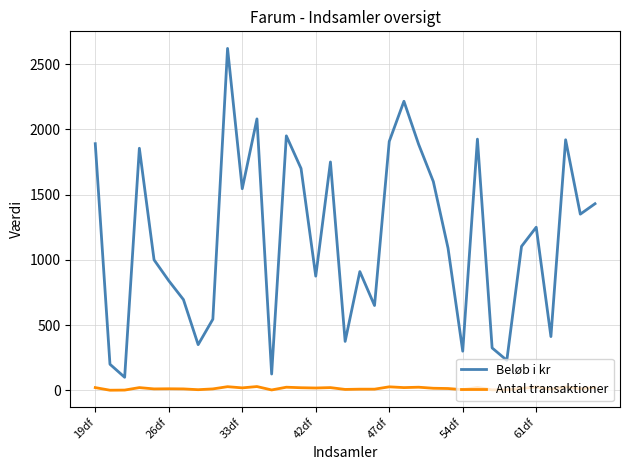

What is the highest value of the Beløb i kr series?

2620